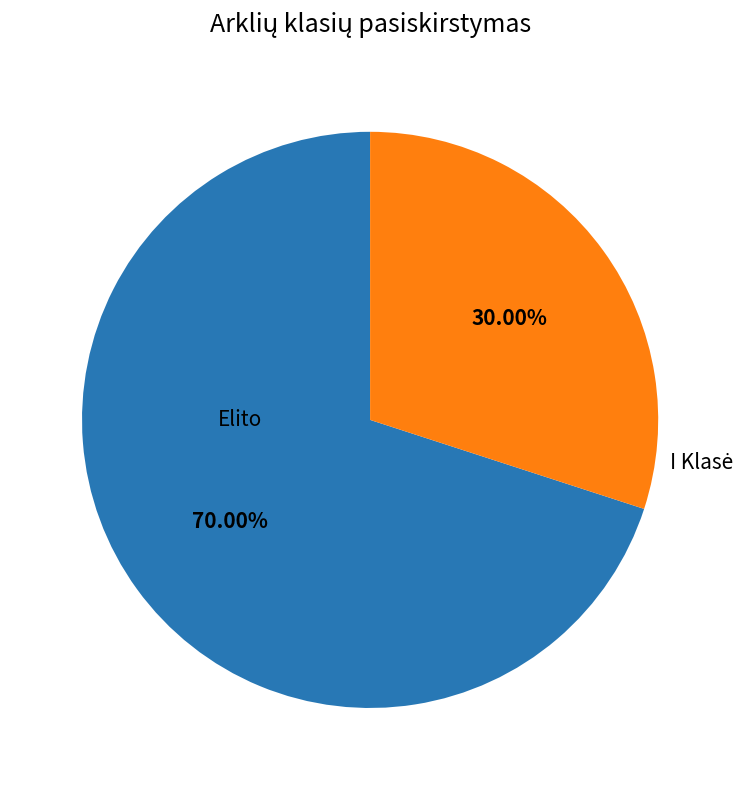

How many segments does this pie chart have?

2